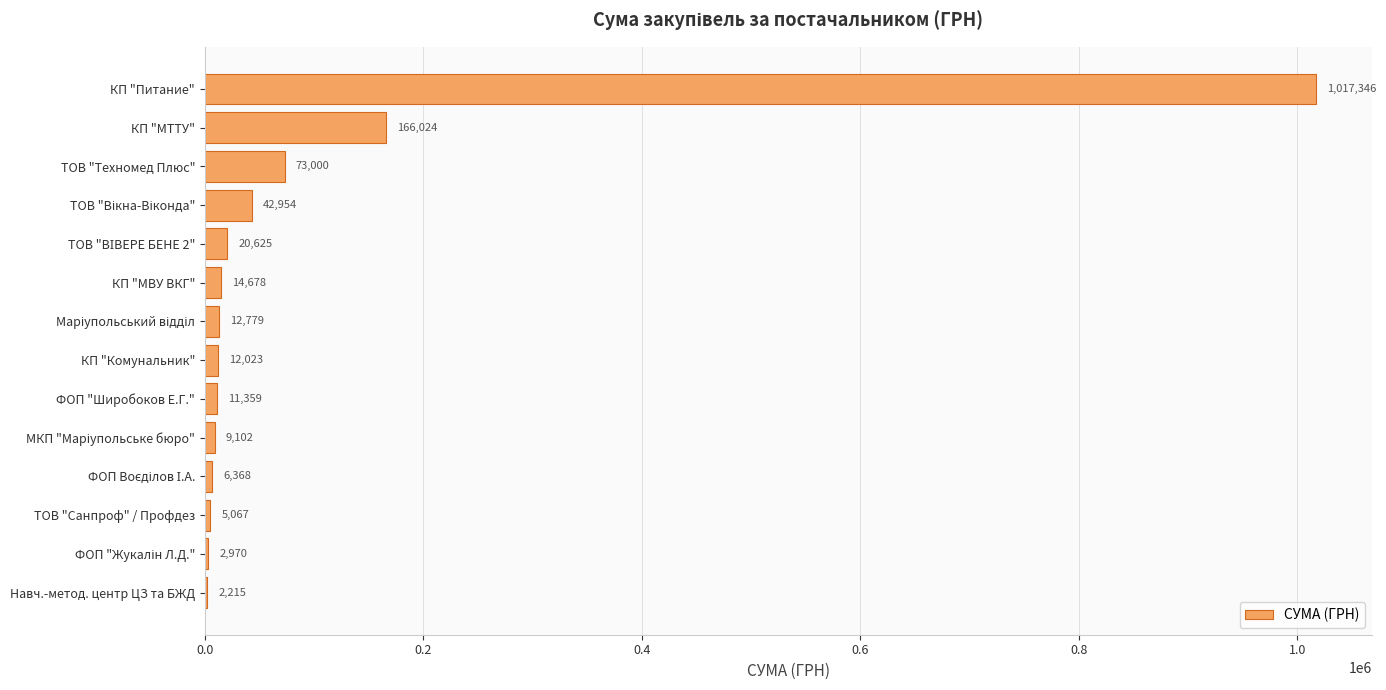

How many distinct data groups are displayed?

1